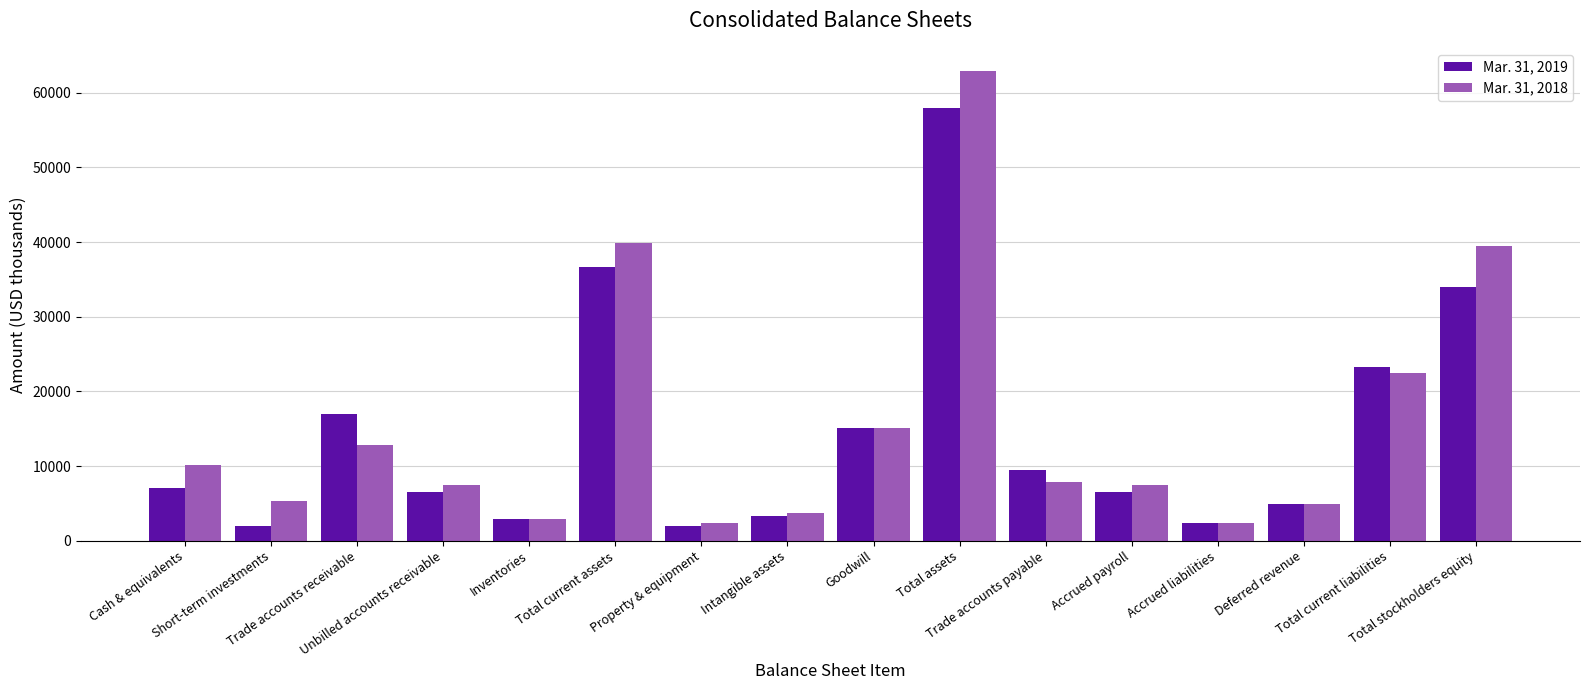

How many values in the Mar. 31, 2018 series are below 7838?

8